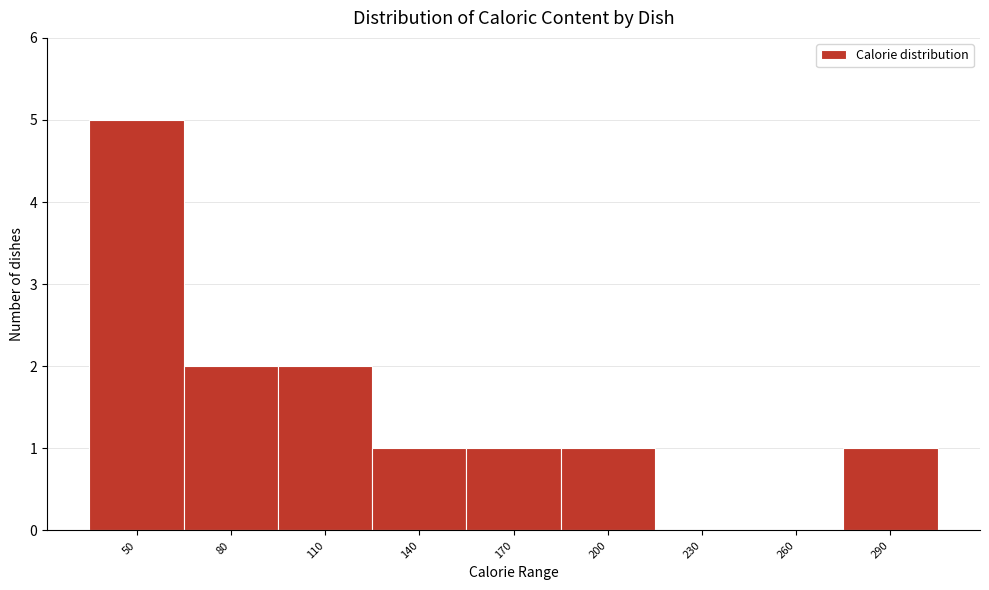

Reading right to left, what are all the values shown in this chart?

290=1	260=0	230=0	200=1	170=1	140=1	110=2	80=2	50=5